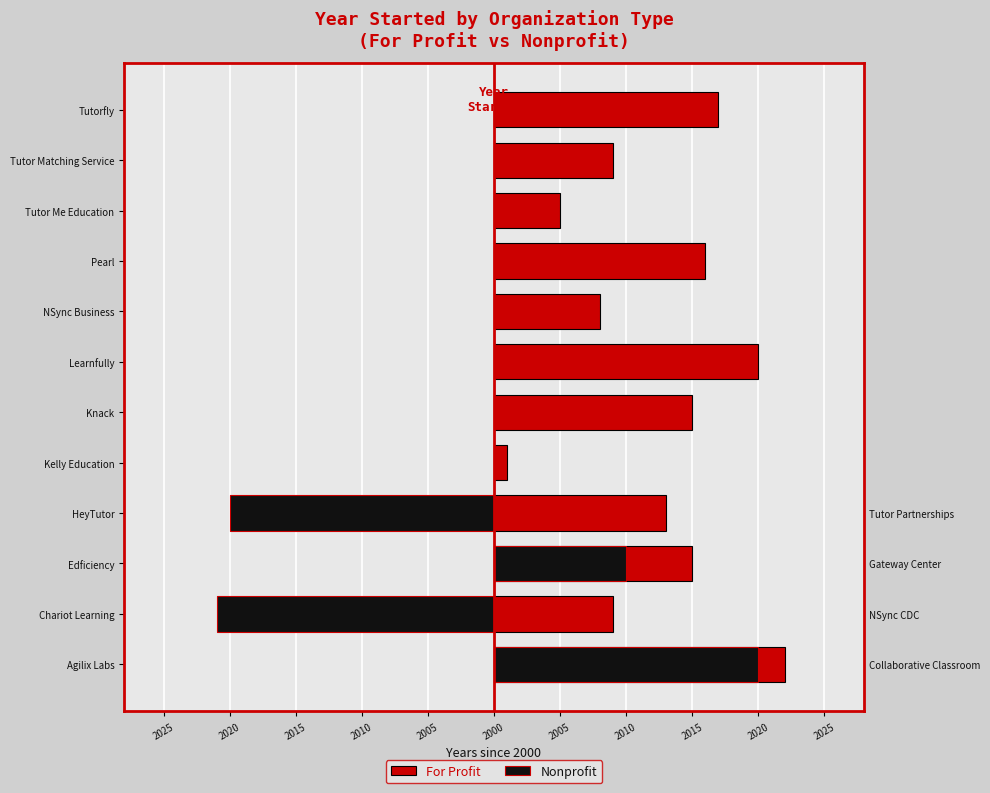

What is the difference between the maximum and second lowest values in the For Profit series?

17